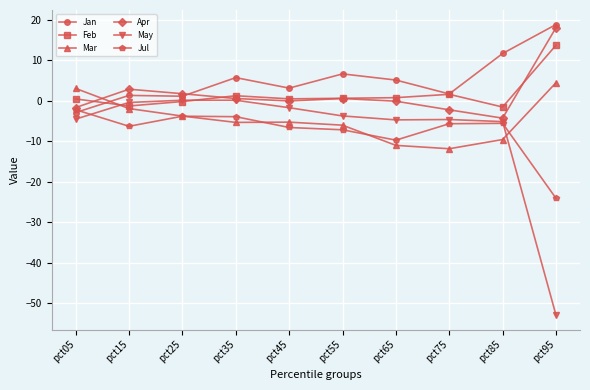

True or false: Apr has a value of -1.7 at pct05.

True